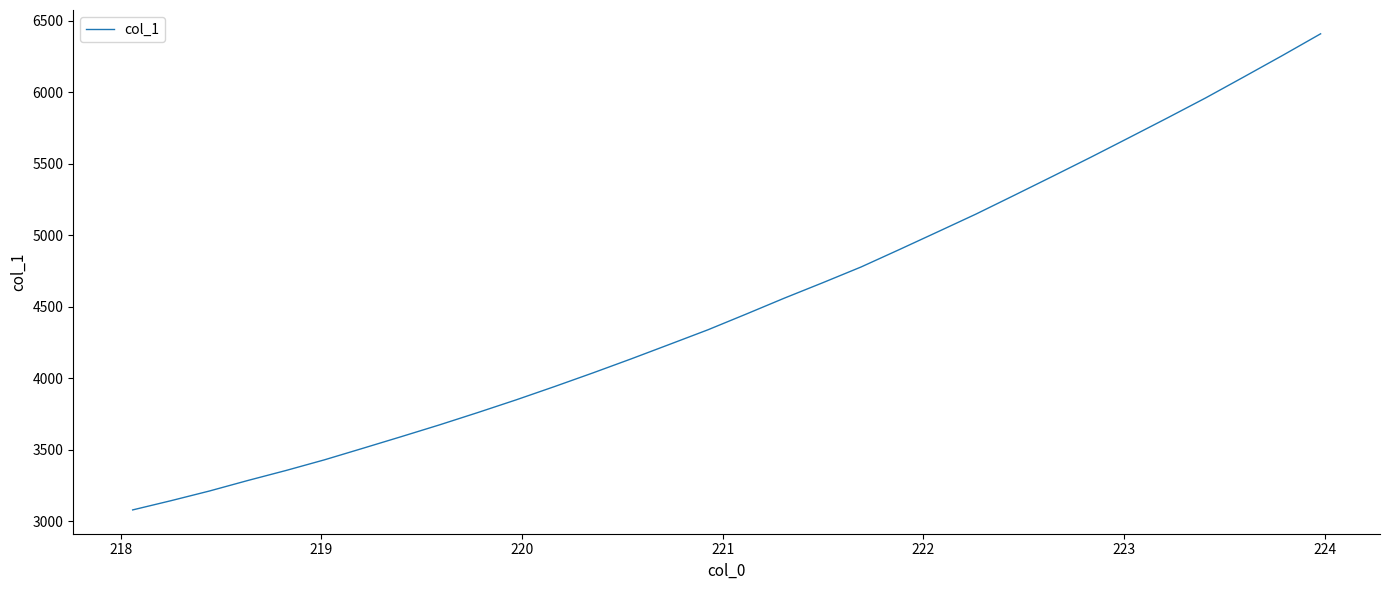

What is the greatest value displayed?

6408.2